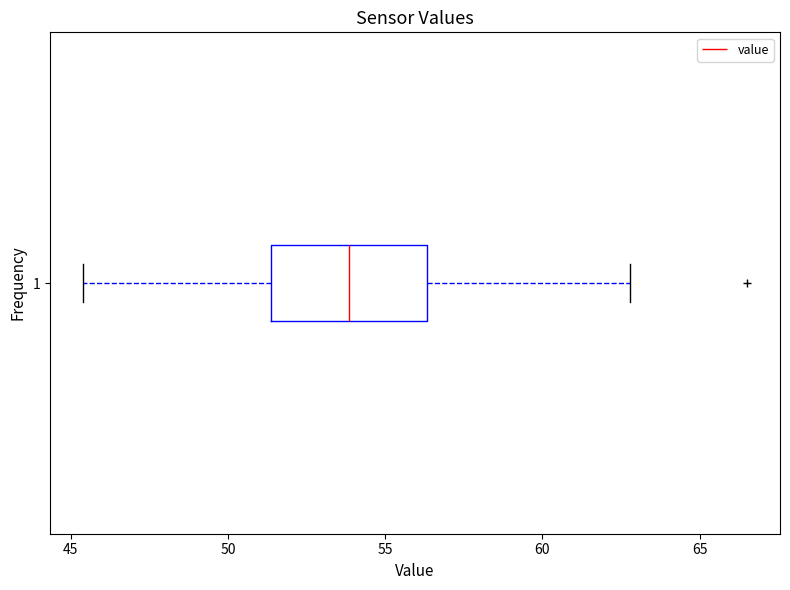

Transcribe this box plot: give where the median line is, the range the box spans, and where the two whiskers end, as read against the x-axis. The values are not printed on the chart, so give them approximately, as read against the axis.

median 54.0, box 51.5 to 56.5, whiskers 45.5 to 63.0